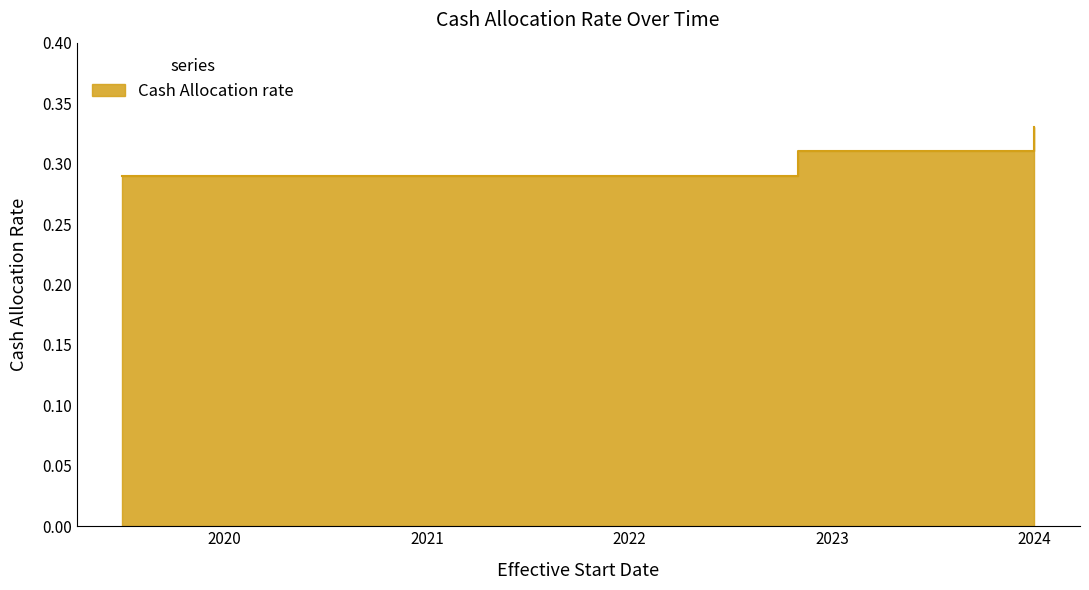

The value at 2024 is 0.3. True or false?

True